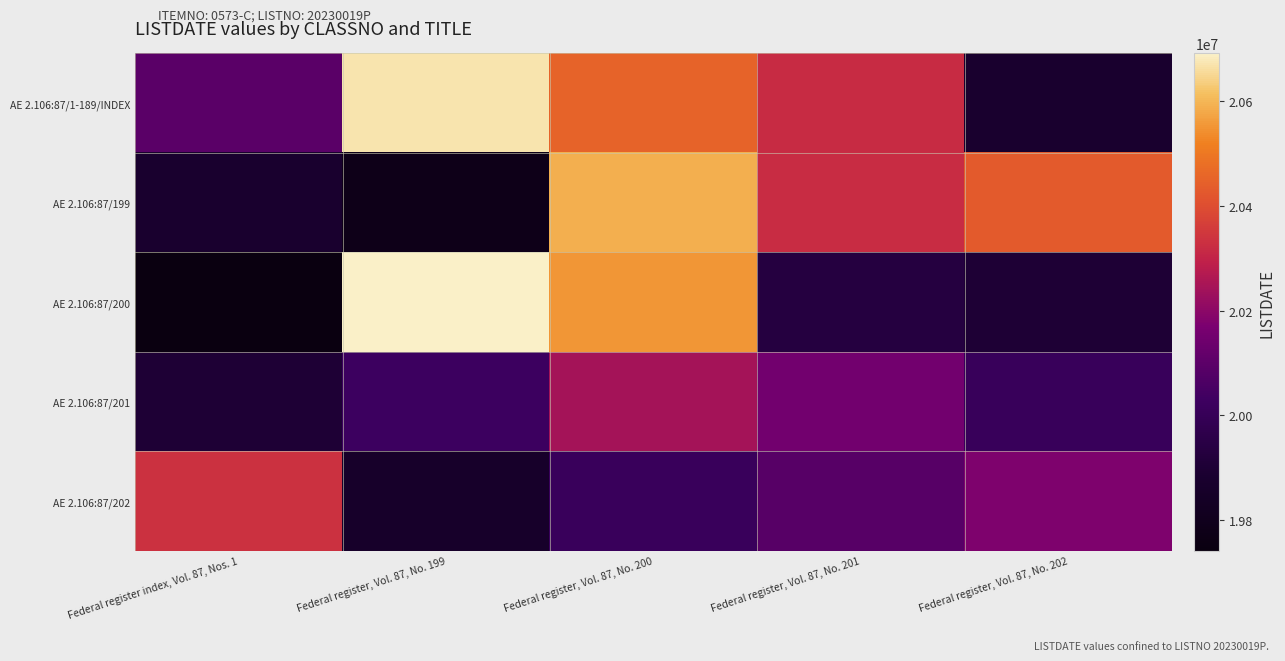

At which category is the sum across all series the highest?

Federal register, Vol. 87, No. 200